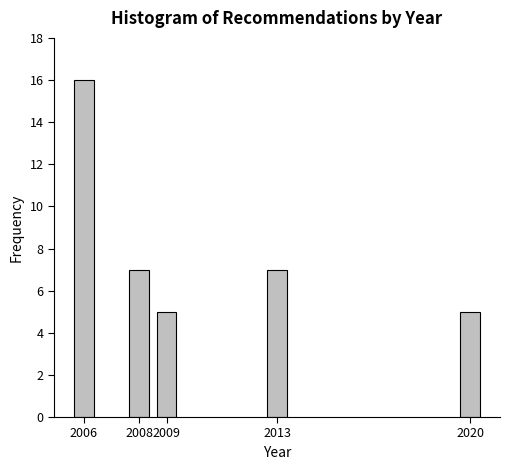

Reading right to left, what are all the values shown in this chart?

2020=5	2013=7	2009=5	2008=7	2006=16